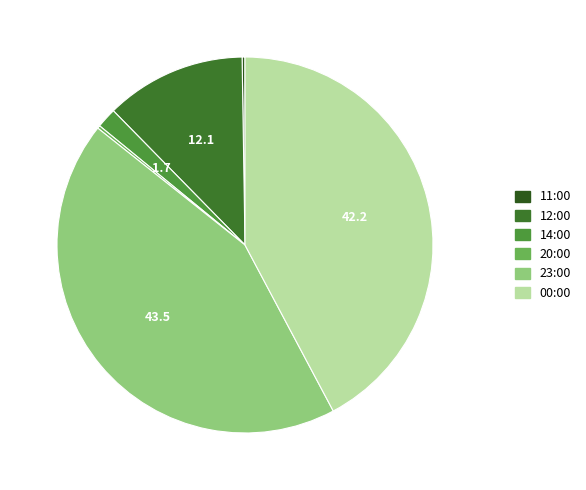

How many slices are in this pie chart?

6